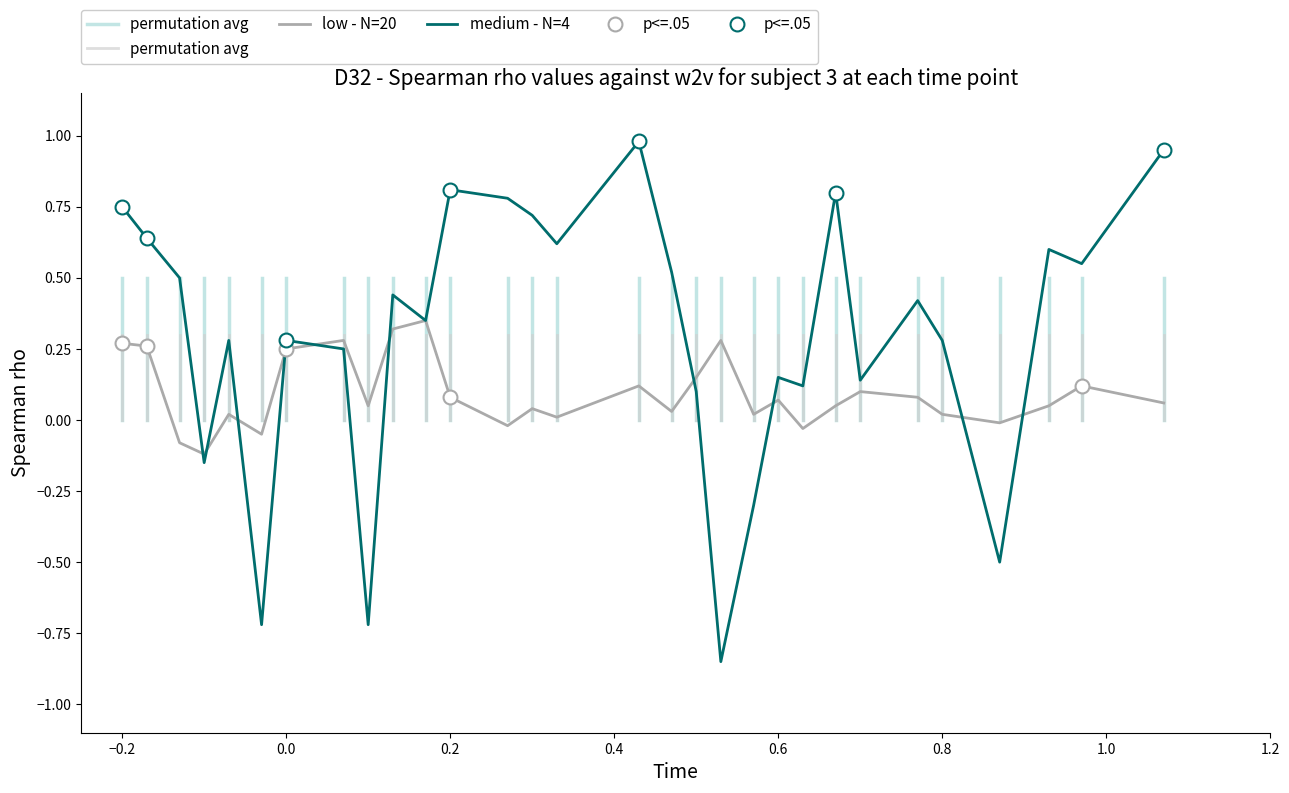

What is the value of the low - N=20 point at the 24th from the left?

0.1